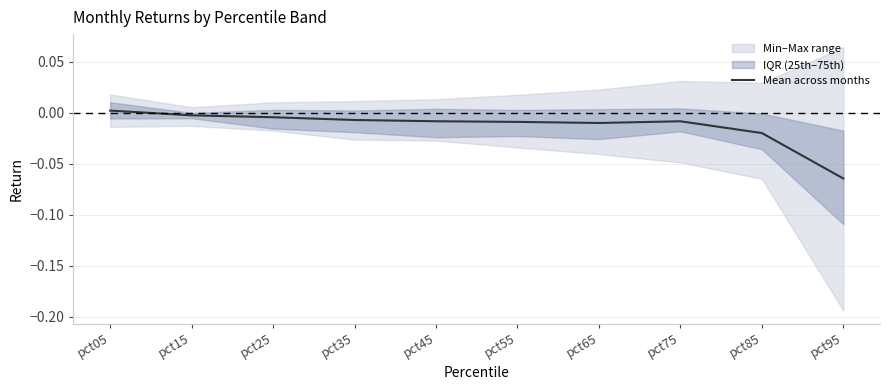

Rank the categories by value from highest to lowest.

pct05, pct15, pct25, pct35, pct45, pct75, pct55, pct65, pct85, pct95